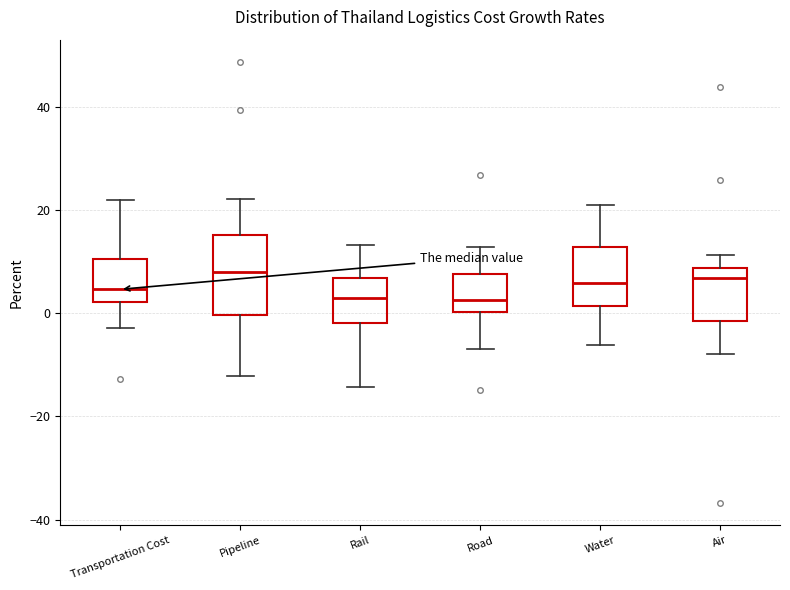

Where does the lower whisker of the box for Water end on the y-axis? The values are not printed on the chart, so give them approximately, as read against the axis.

-6